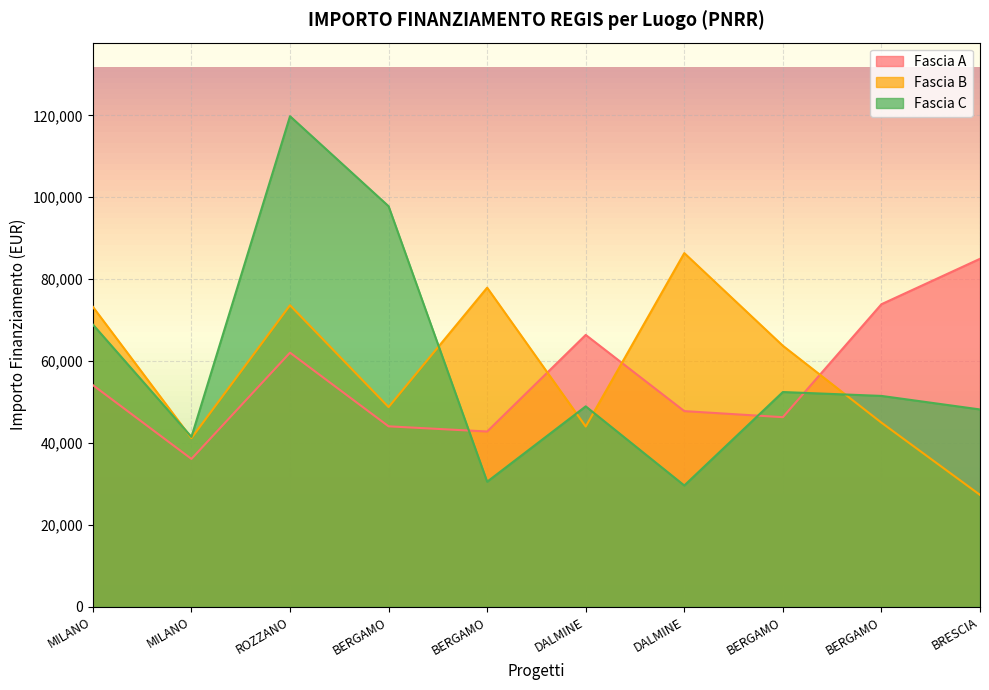

Rank the series by their average value, from lowest to highest.

Fascia A, Fascia B, Fascia C